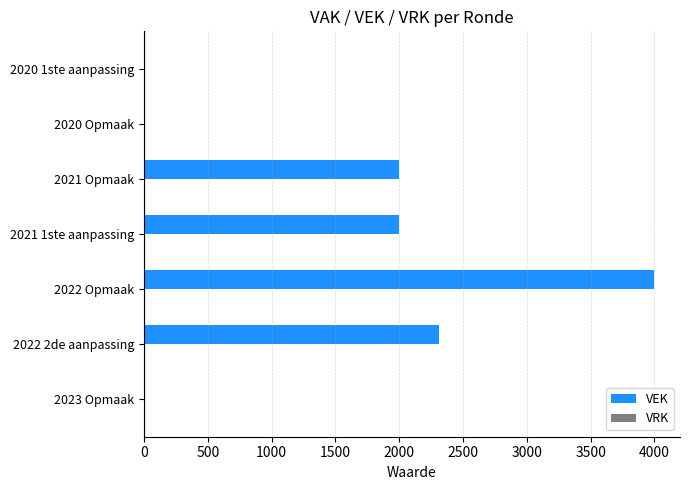

Is it true that the value at 2022 Opmaak is 1077?

False